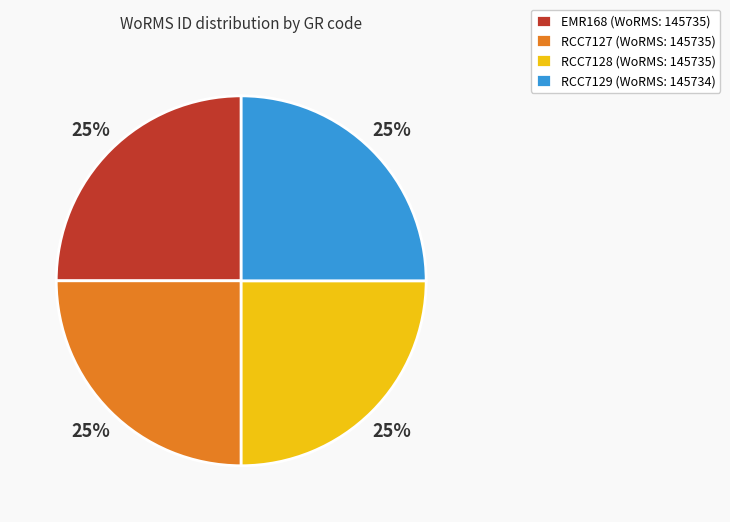

Is there any slice that represents more than half of the pie?

No